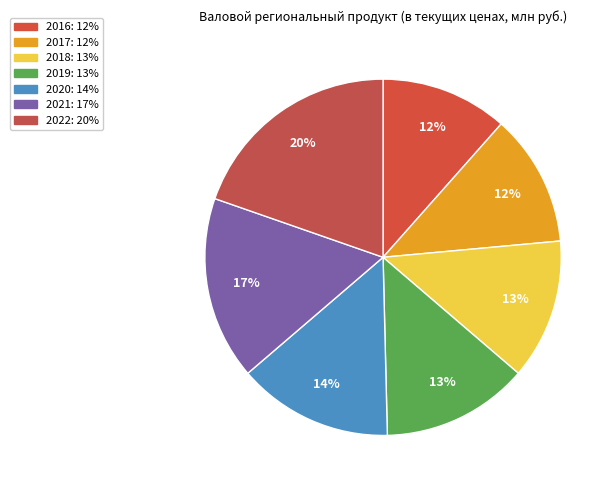

Which slice is the smallest?

2016